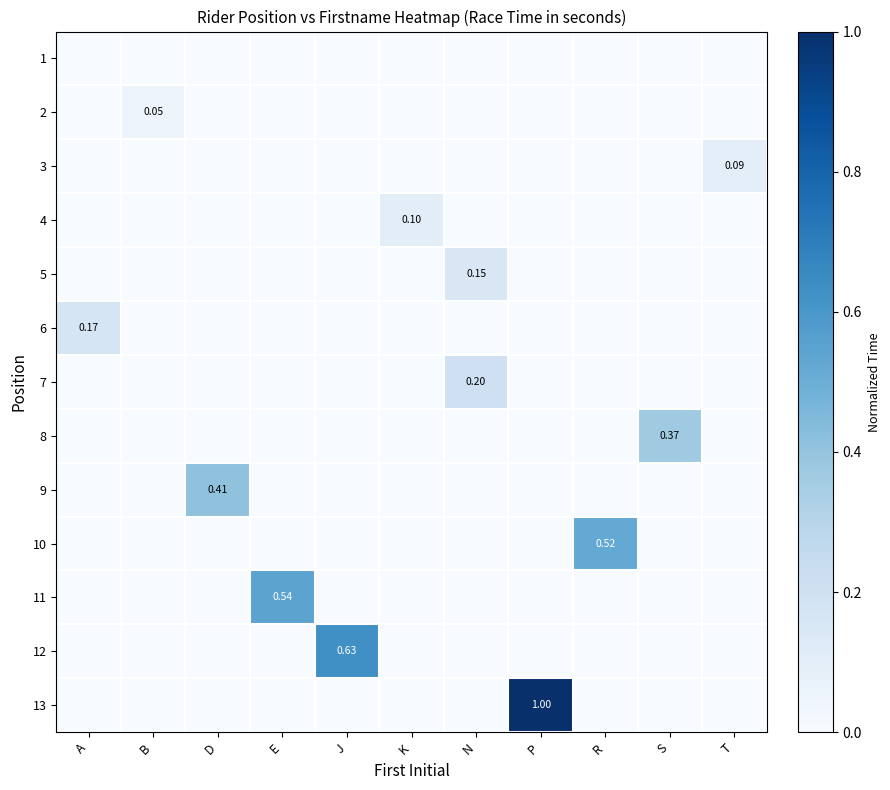

Which series has the largest total across all categories?

13